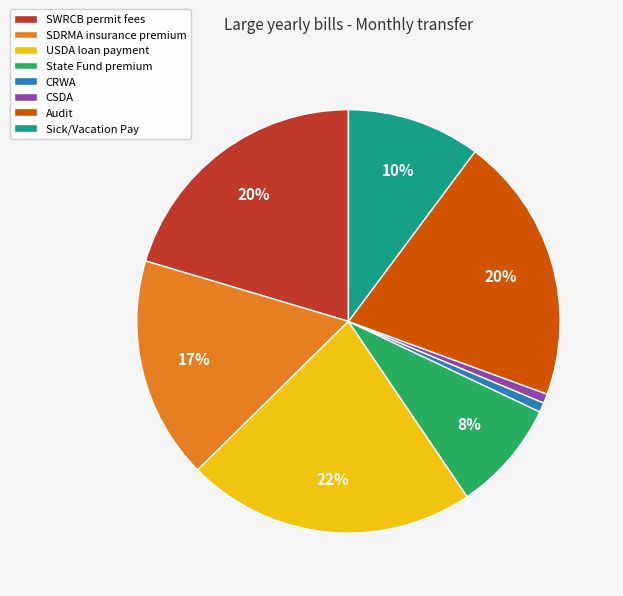

Which has a higher value, USDA loan payment or Sick/Vacation Pay?

USDA loan payment